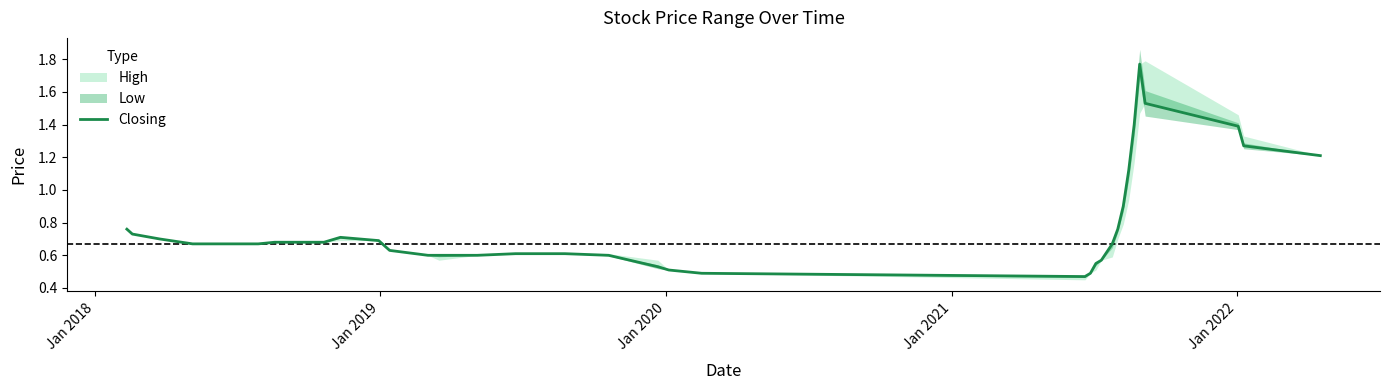

What is the minimum value shown in the chart?

0.5